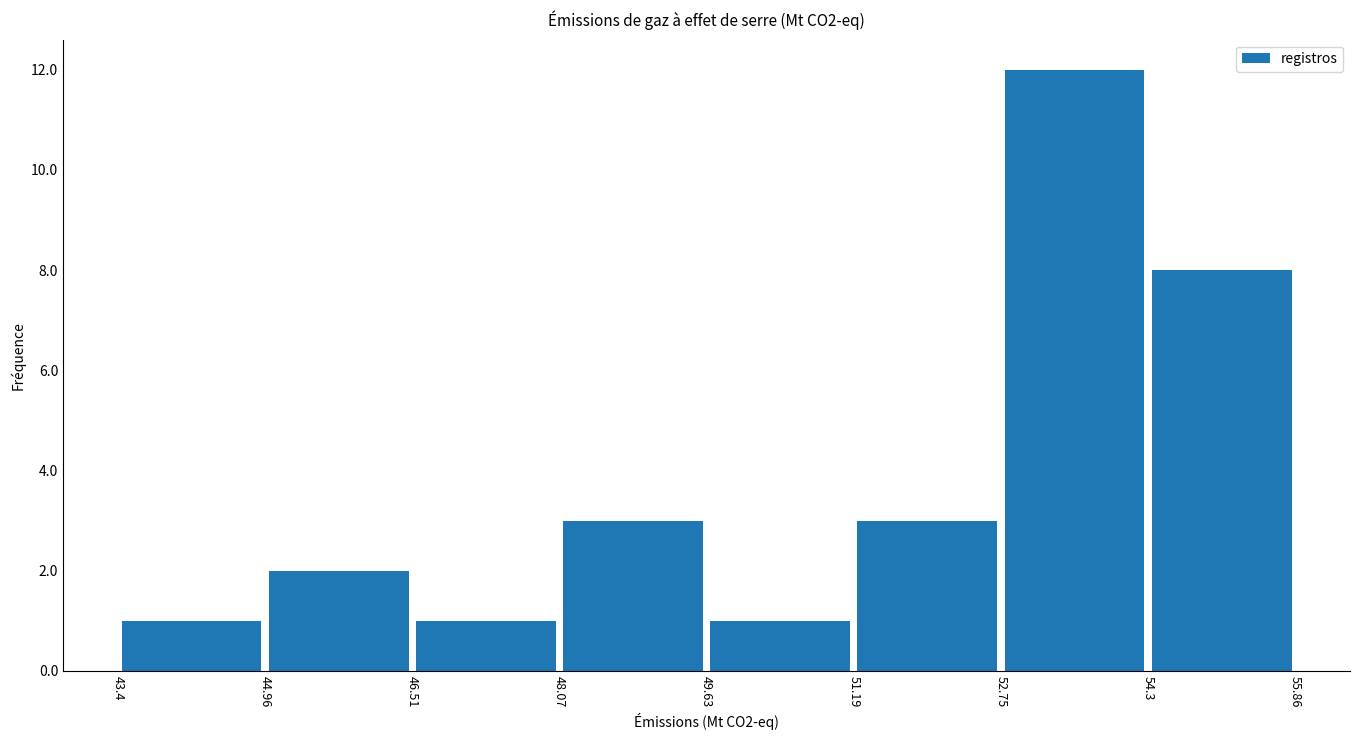

Reading left to right, list every bar in this chart as the range it spans on the x-axis followed by its height. The values are not printed on the chart, so give them approximately, as read against the axis.

43.4 to 44.96: 1
44.96 to 46.51: 2
46.51 to 48.07: 1
48.07 to 49.63: 3
49.63 to 51.19: 1
51.19 to 52.75: 3
52.75 to 54.3: 12
54.3 to 55.86: 8